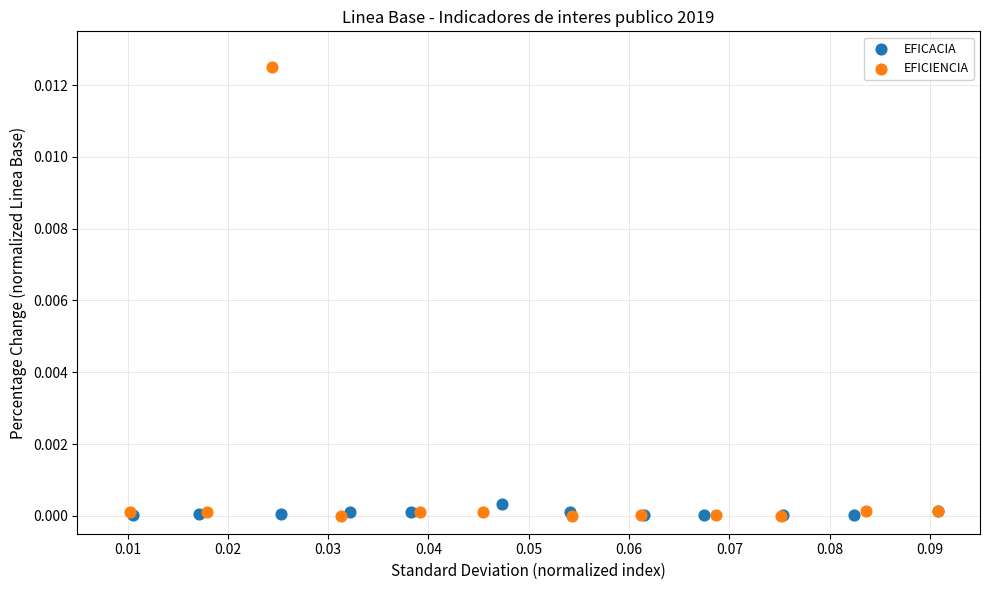

What are all the series names shown in the legend?

EFICACIA, EFICIENCIA